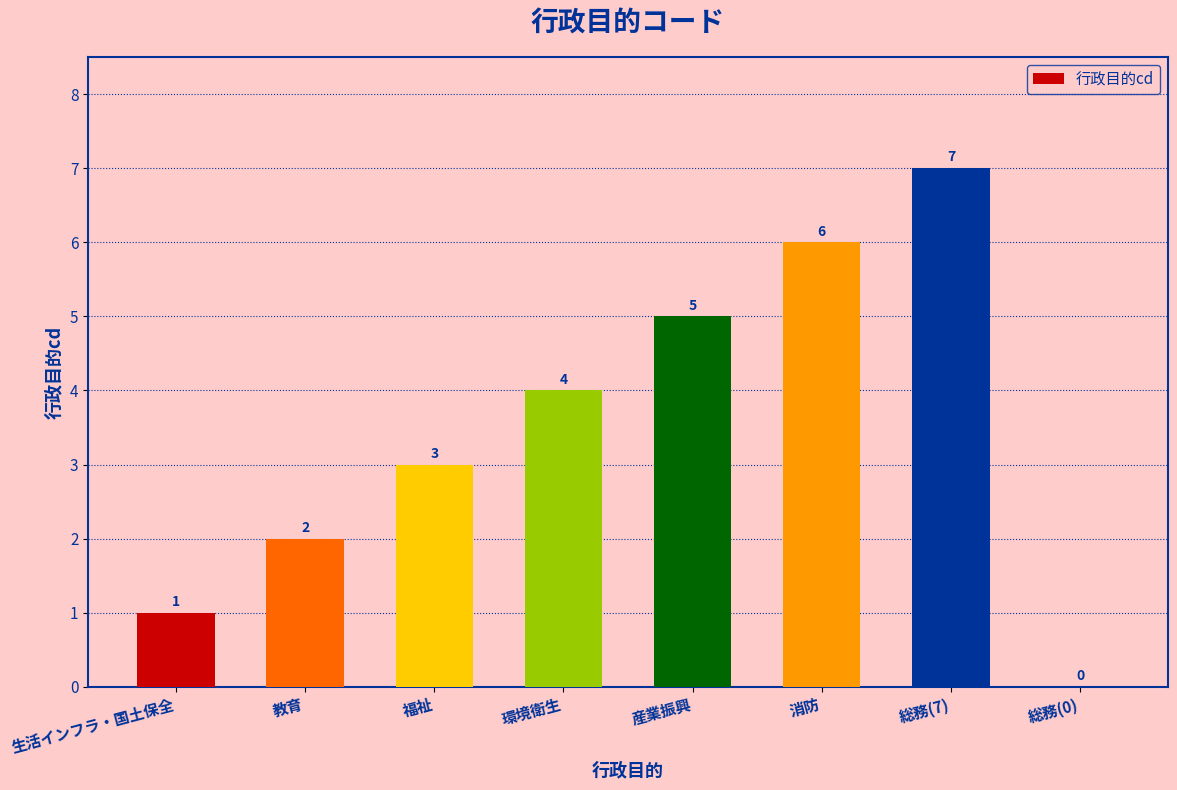

Reading left to right, transcribe all the data shown in this chart.

生活インフラ・国土保全=1	教育=2	福祉=3	環境衛生=4	産業振興=5	消防=6	総務(7)=7	総務(0)=0